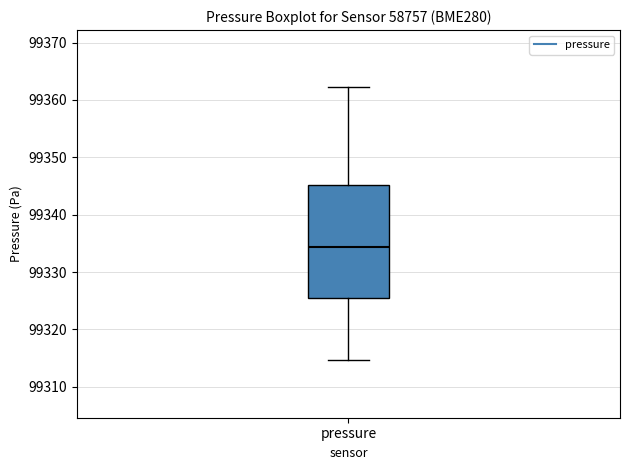

Transcribe this box plot: give where the median line is, the range the box spans, and where the two whiskers end, as read against the y-axis. The values are not printed on the chart, so give them approximately, as read against the axis.

median 99334, box 99325 to 99345, whiskers 99315 to 99362